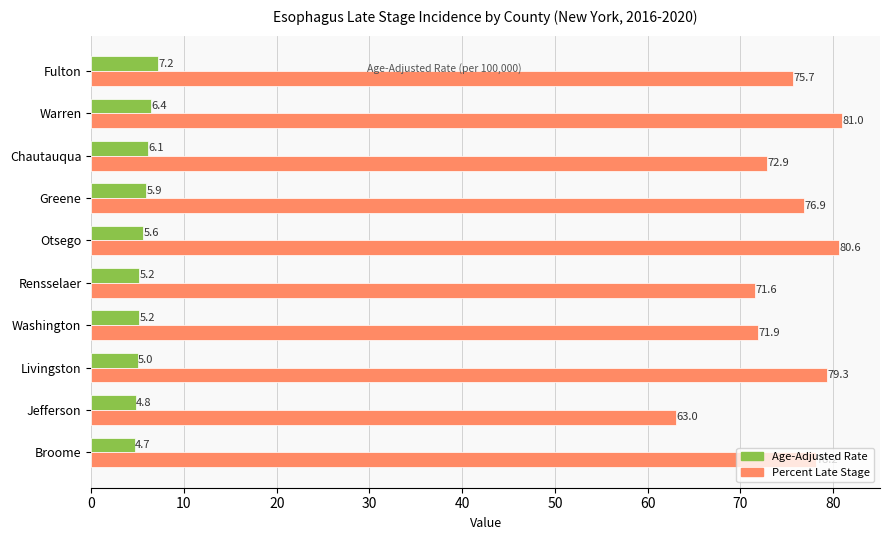

How many series are shown in this chart?

2